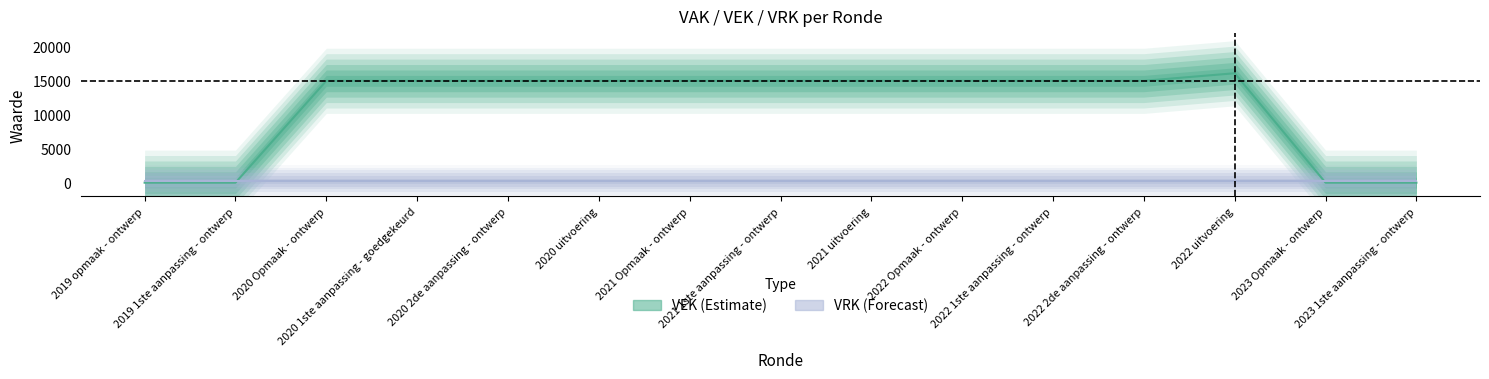

Reading right to left, extract all data points from this chart.

0	0	16120	15000	15000	15000	15000	15000	15000	15000	15000	15000	15000	0	0